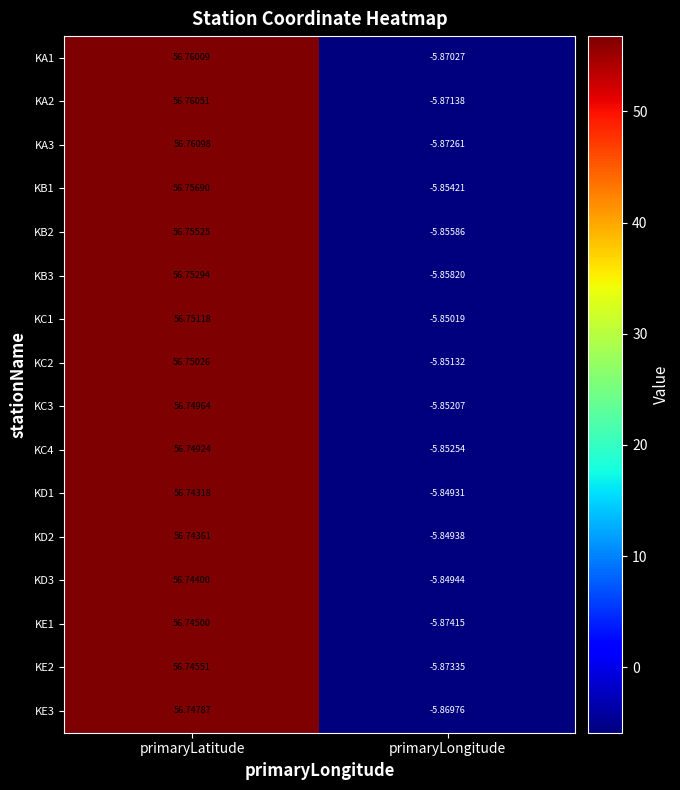

List the labels in order of KA1 value, smallest first.

primaryLongitude, primaryLatitude